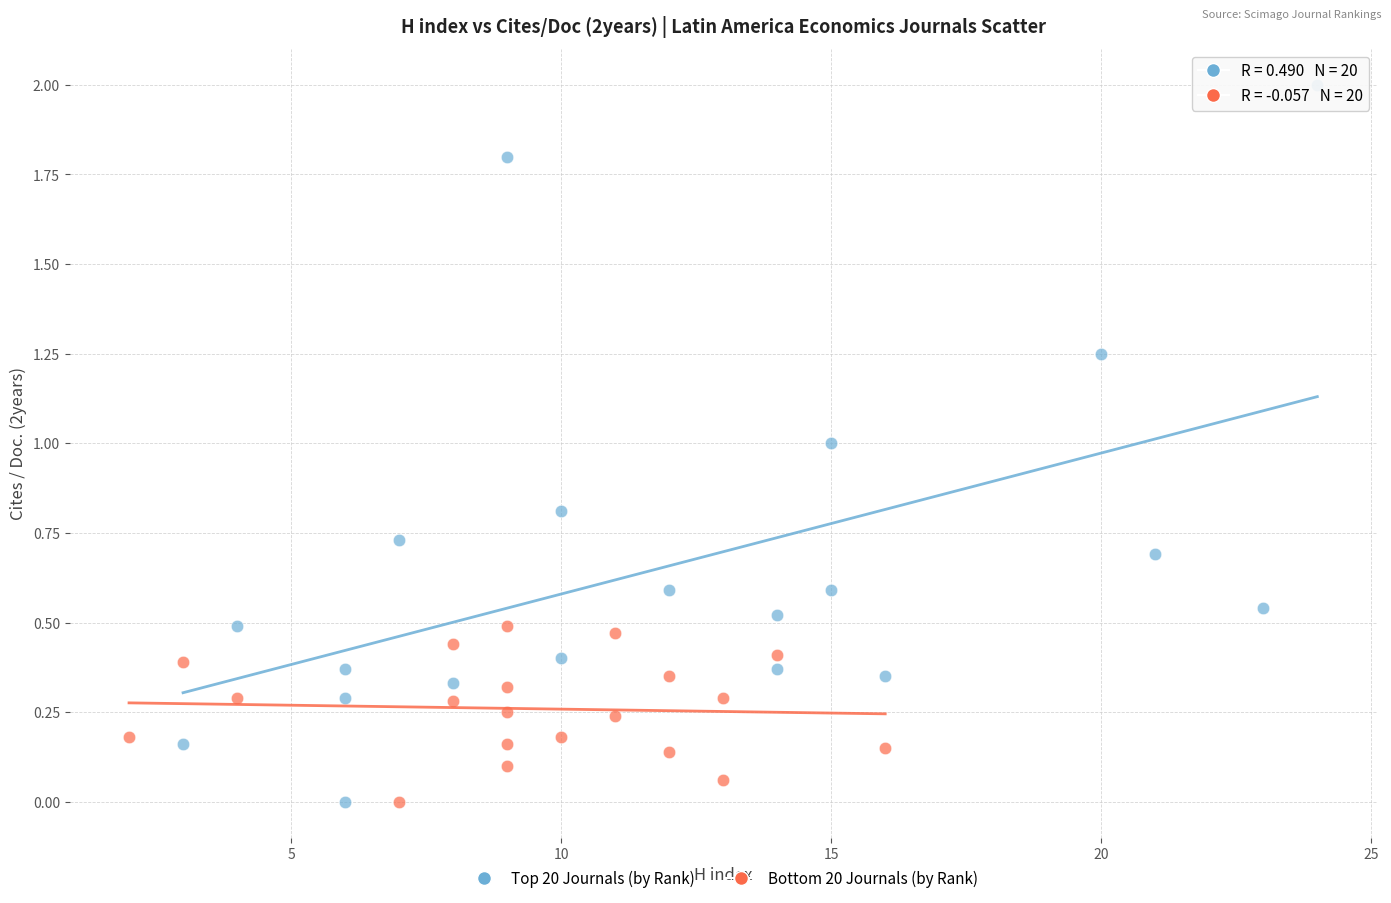

Which series reaches the maximum Y coordinate?

Top 20 Journals (by Rank)